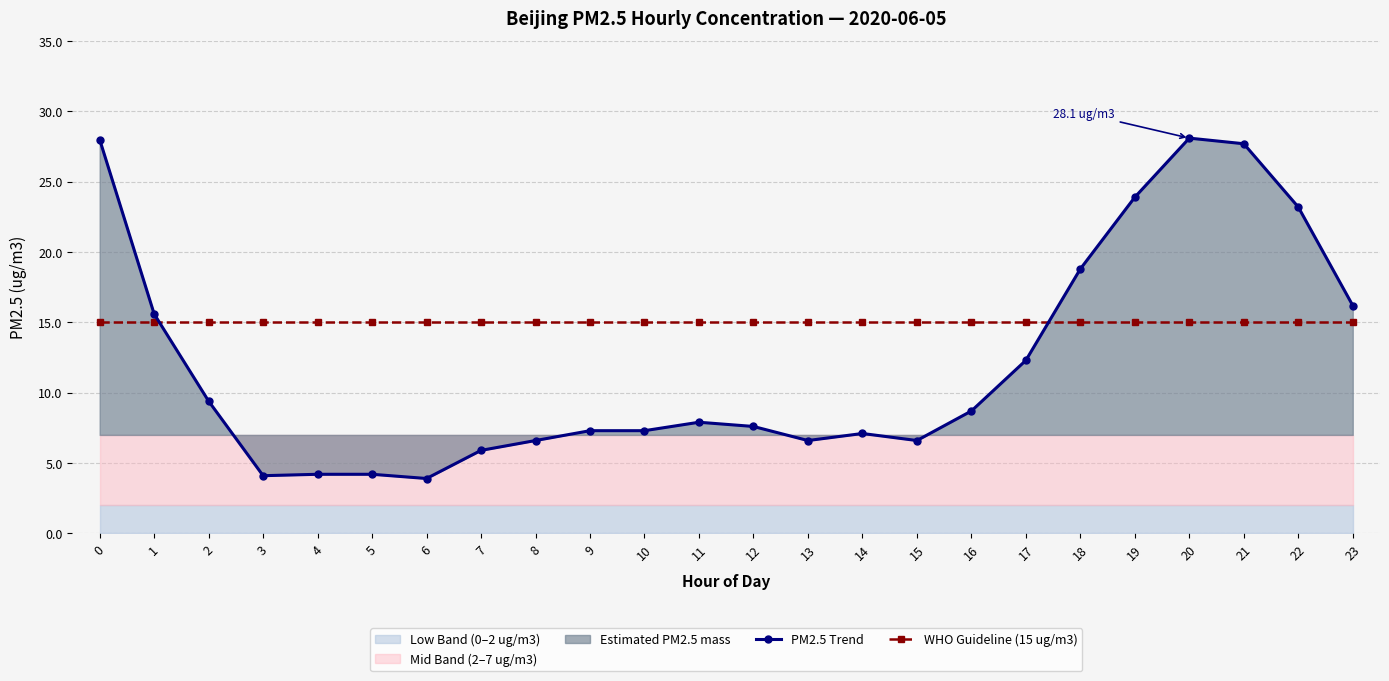

At which label does PM2.5 Trend reach its minimum?

6